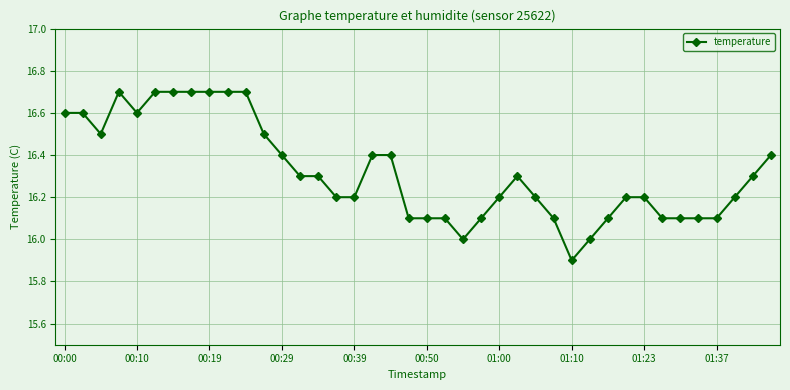

True or false: the data has more than 1 interior local peaks.

True